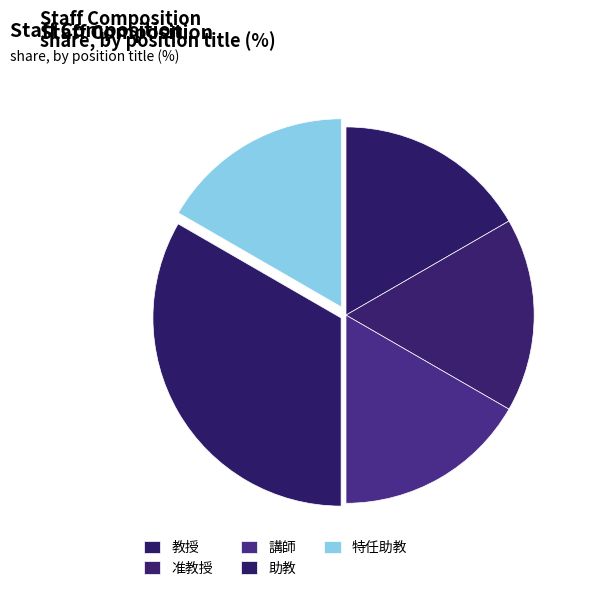

Approximately how many times larger is the value at 准教授 compared to 講師?

1.0